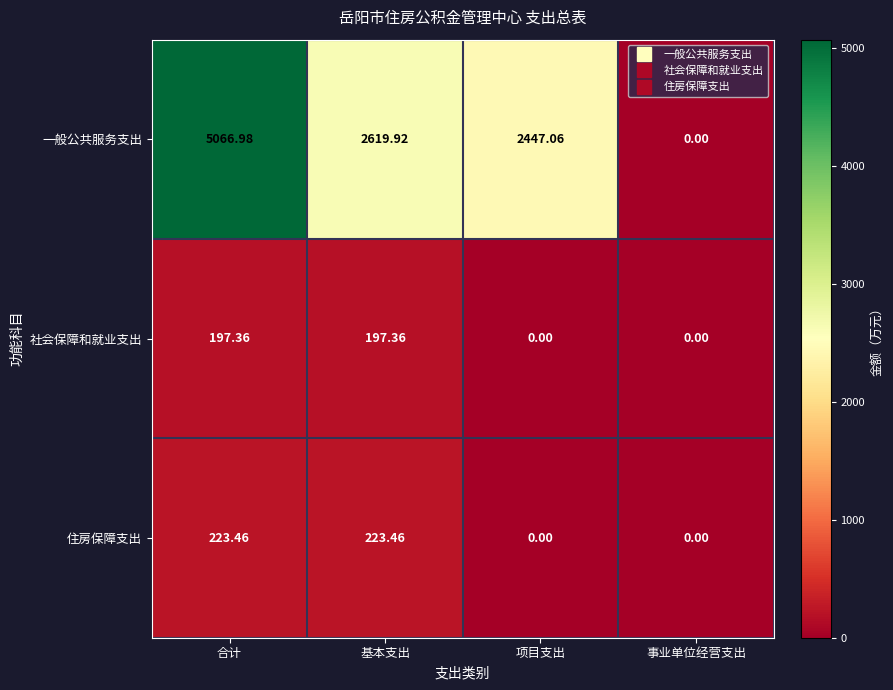

Which series has the largest total across all categories?

一般公共服务支出